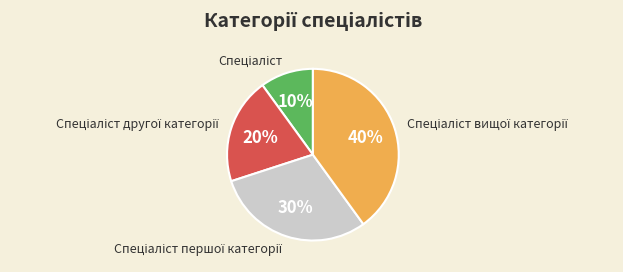

Is there a majority slice in this chart?

No